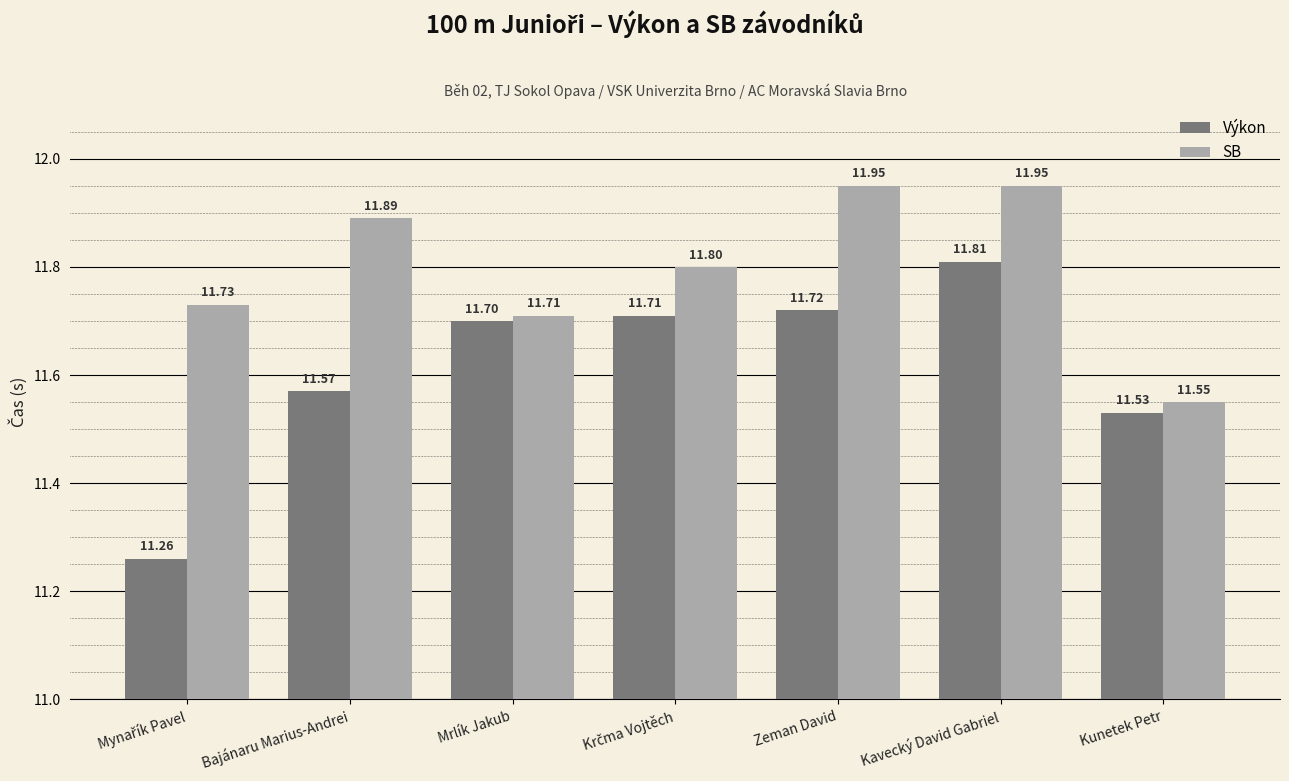

Between Bajánaru Marius-Andrei and Mrlík Jakub, which series saw the biggest shift?

SB